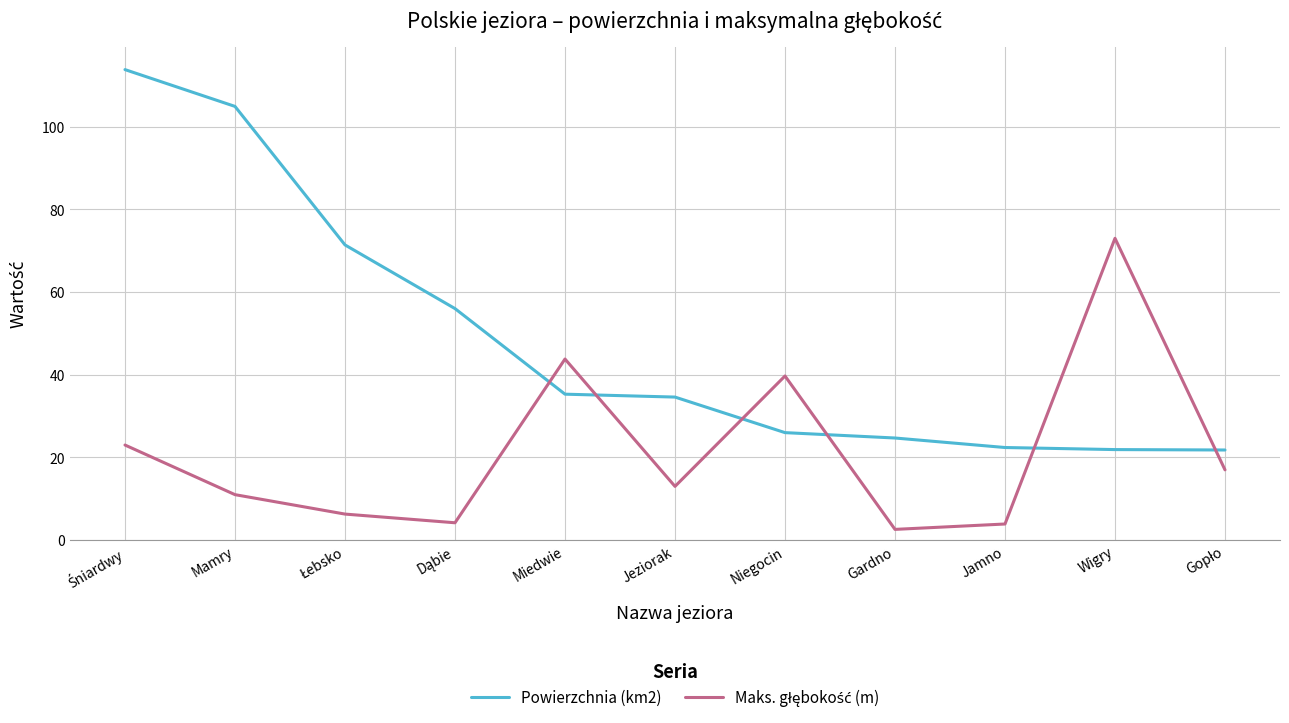

Which series has the widest spread of values?

Powierzchnia (km2)